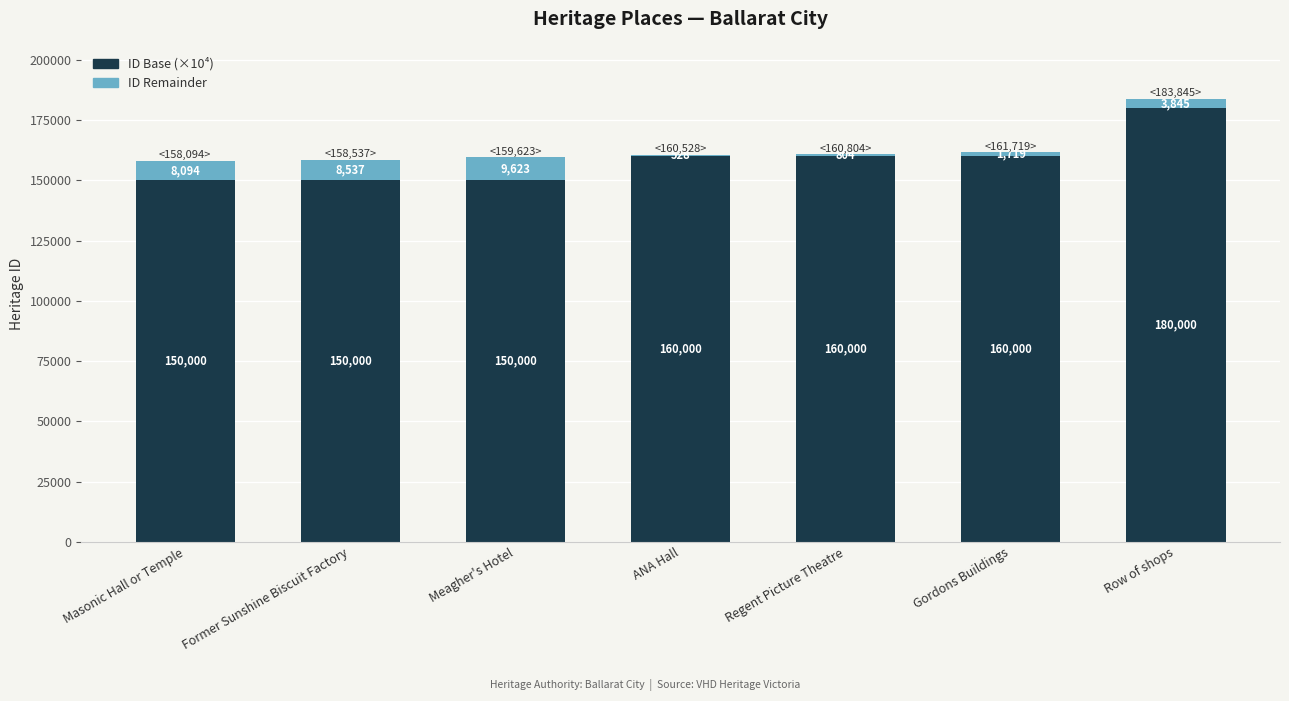

What is the sum of all ID Base (×10⁴) values?

1110000